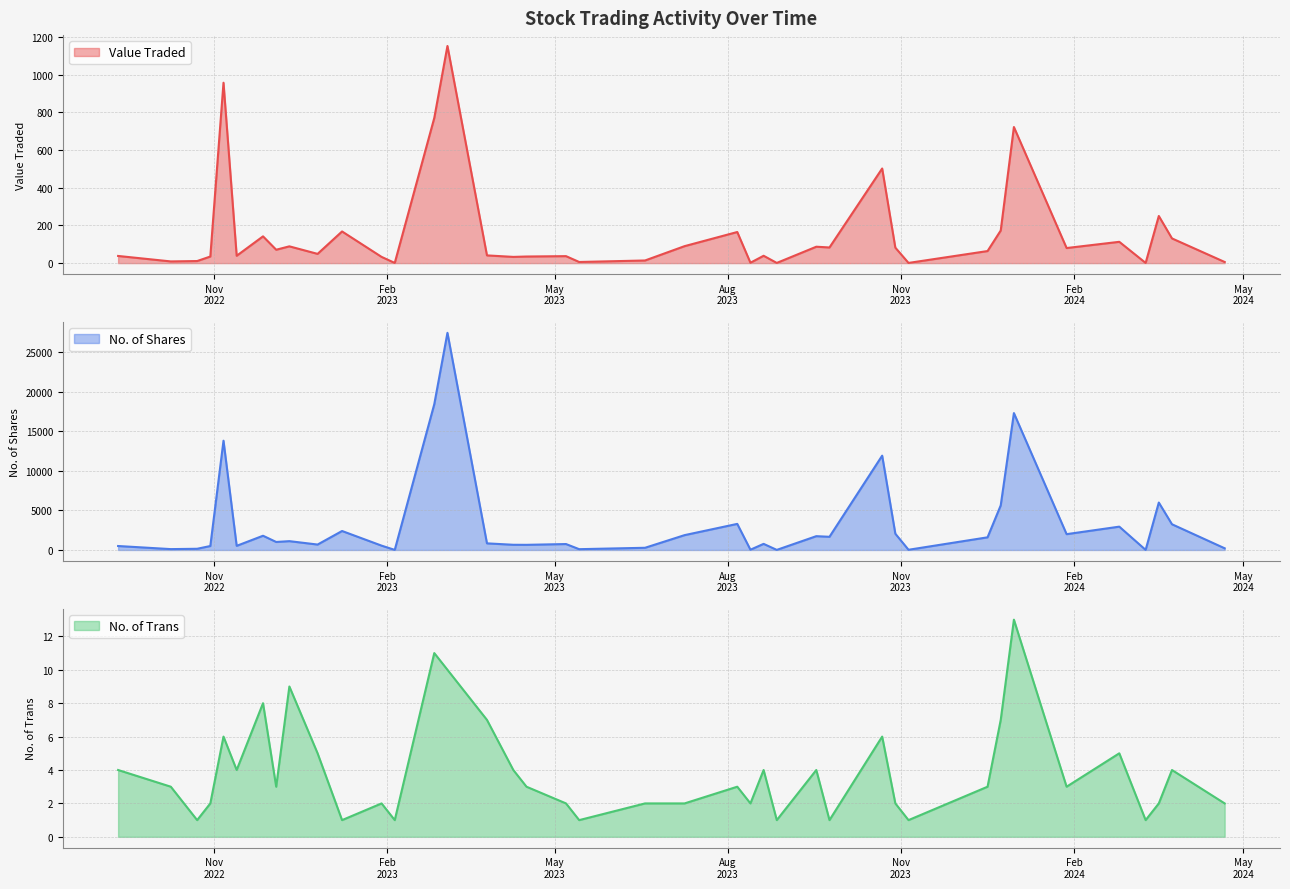

At which label does No. of Shares reach its minimum?

10/03/2024